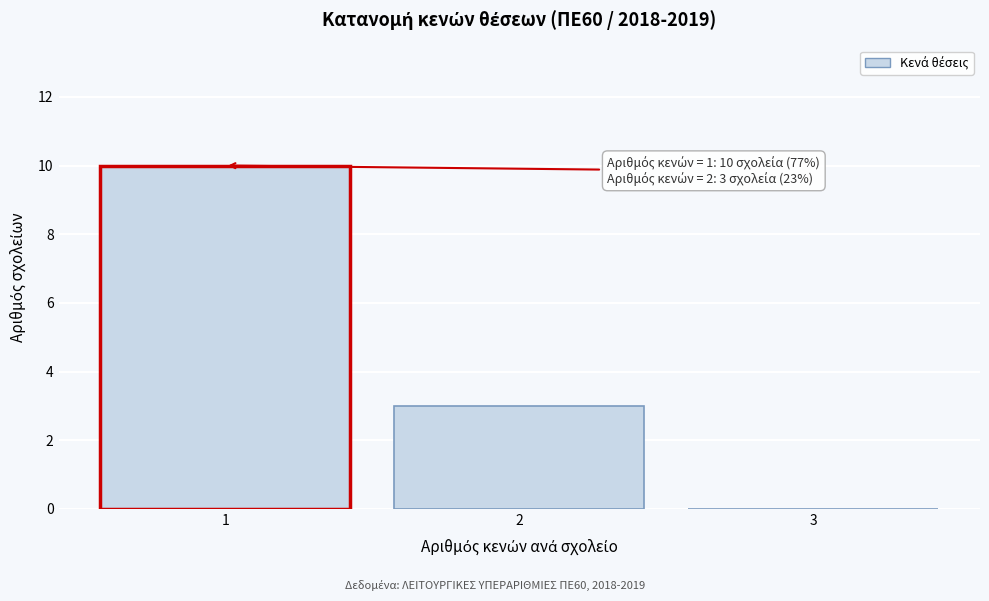

Over which range of the x-axis is the bar tallest?

0.5 to 1.5